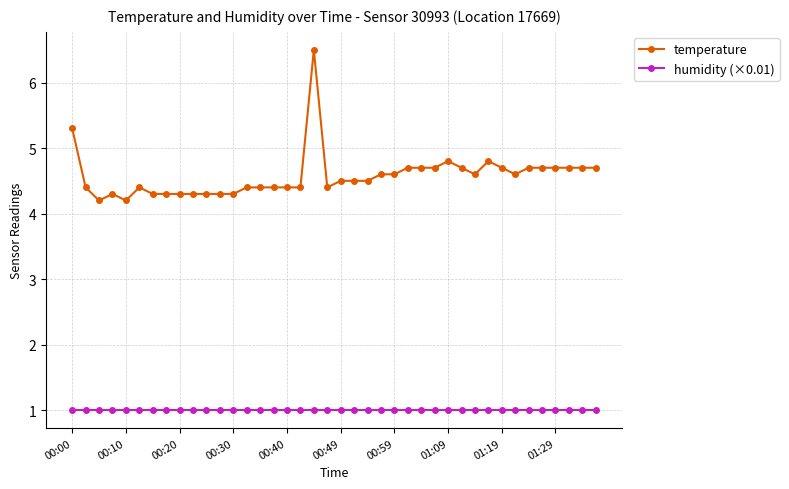

True or false: temperature has more than 2 interior local peaks.

True